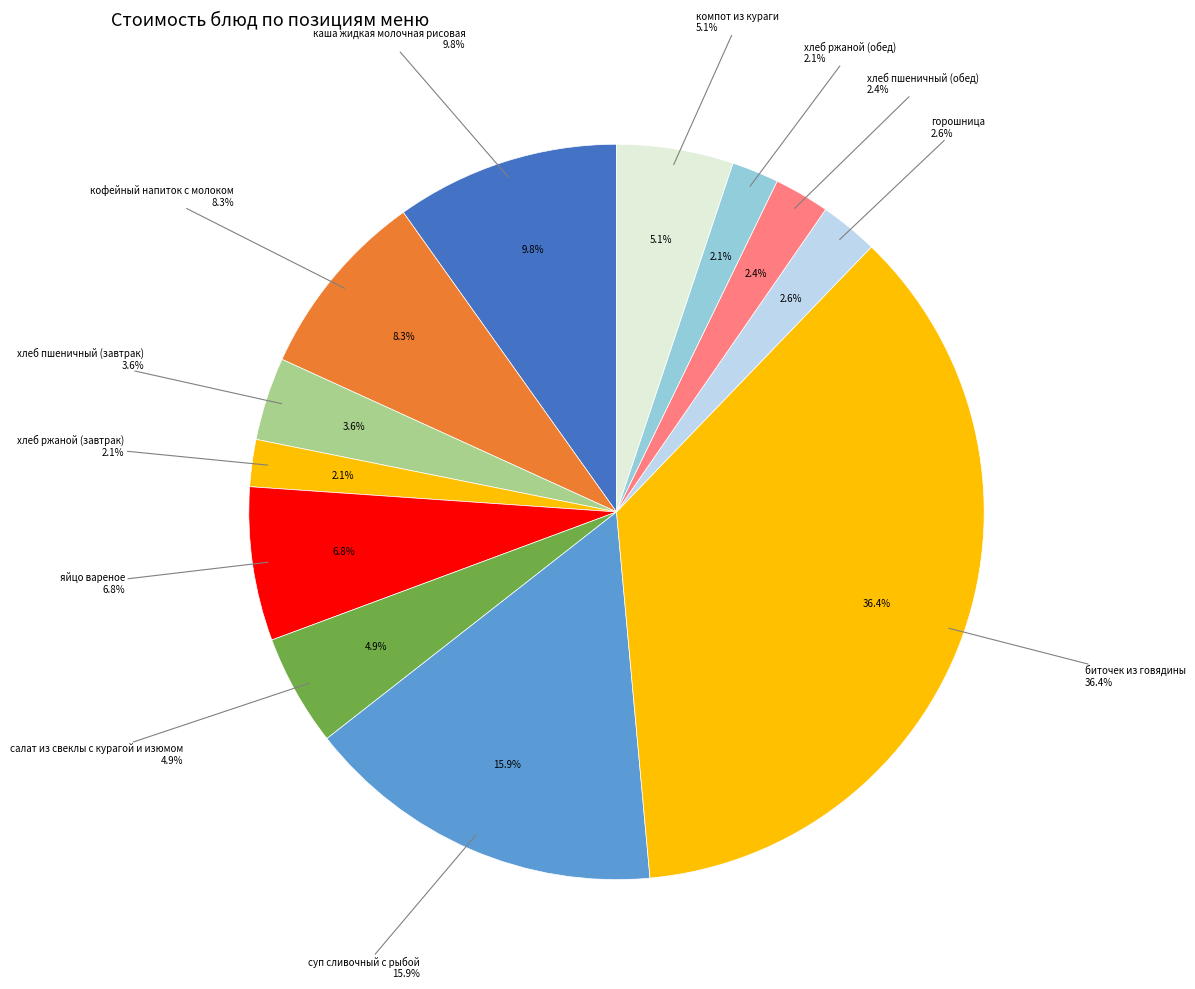

Count the number of slices in the pie.

12